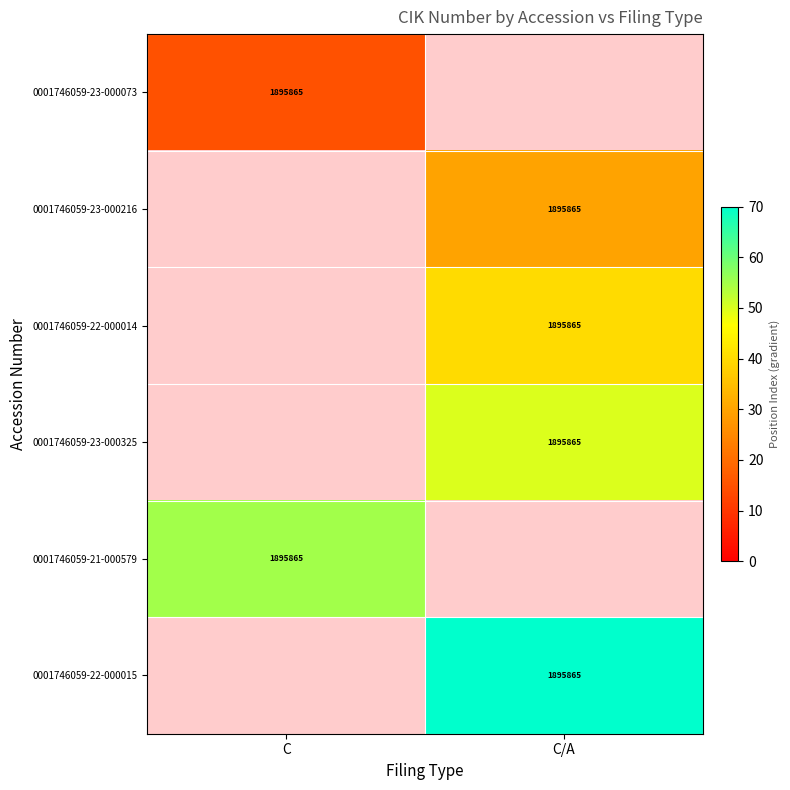

True or false: 0001746059-21-000579 has a value of 3009906 at C.

False